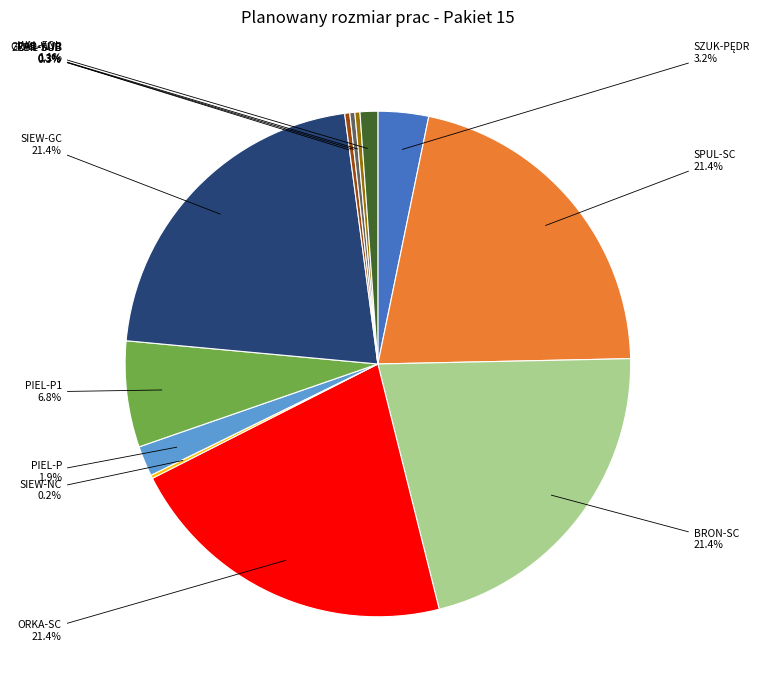

Does BRON-SC represent more than half of the total?

No